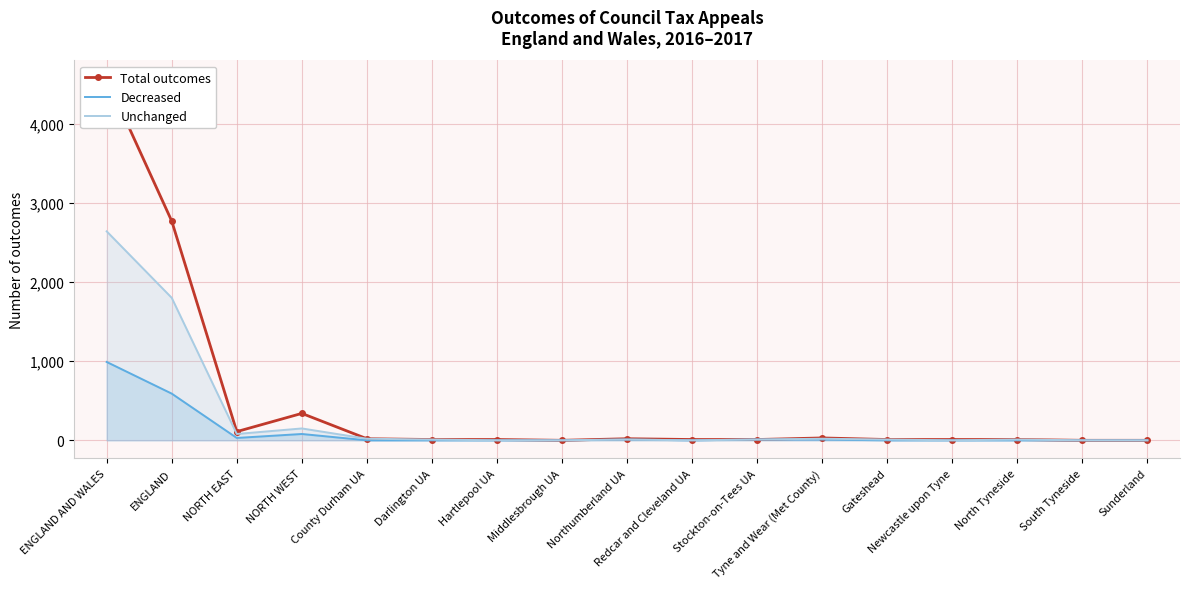

What is the total value across all series at Darlington UA?

20